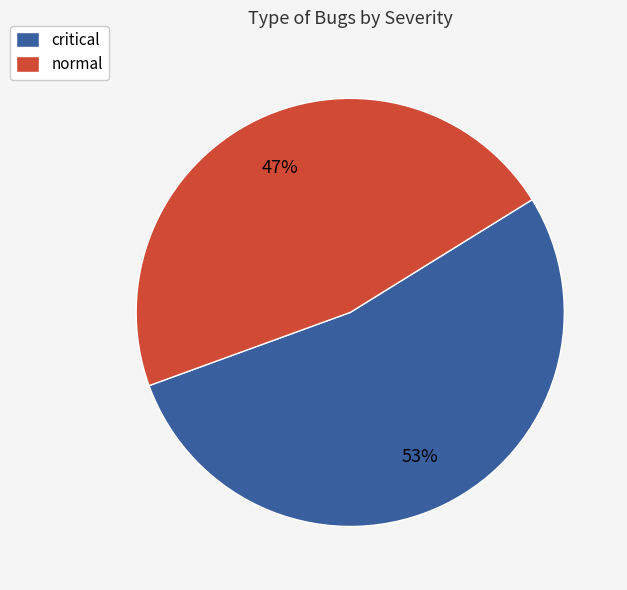

How many slices are in this pie chart?

2